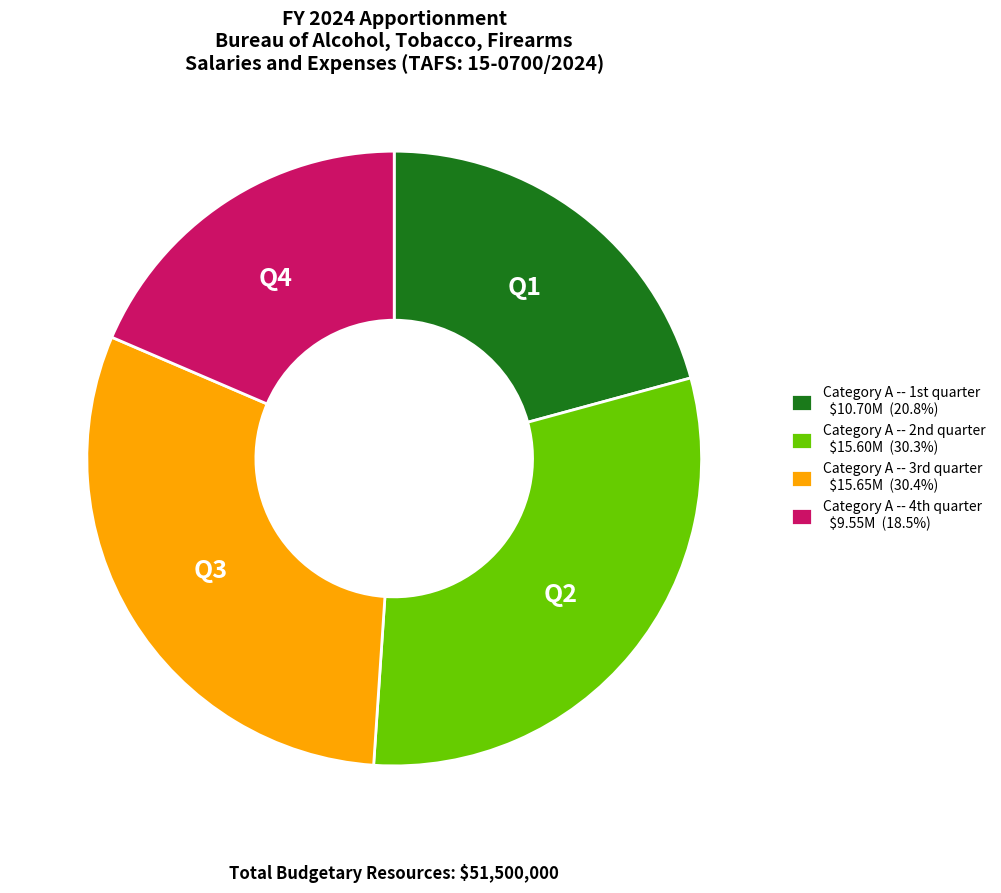

Does any single category account for the majority?

No